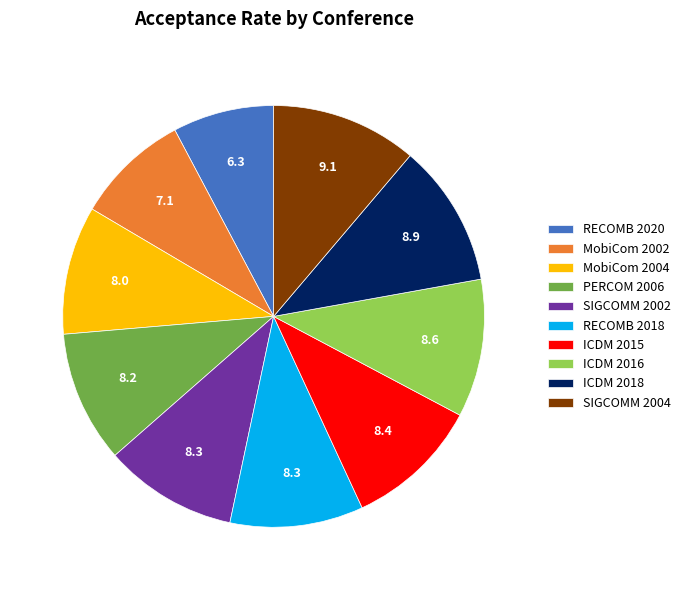

What is the smallest slice in the pie chart?

RECOMB 2020